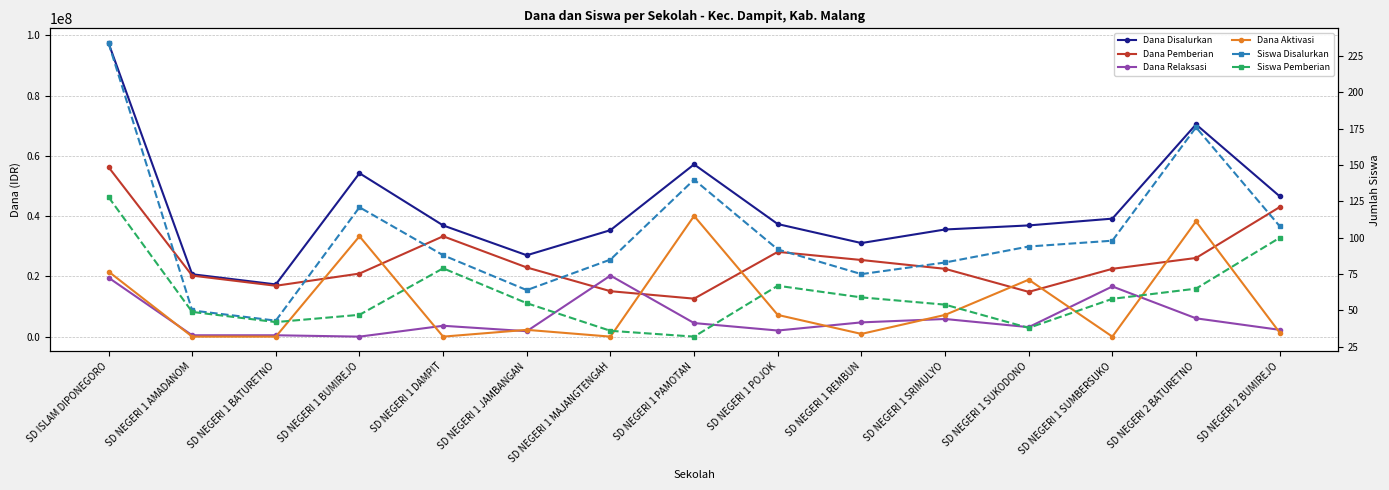

What is the total value across all series at SD NEGERI 1 SRIMULYO?

71100137